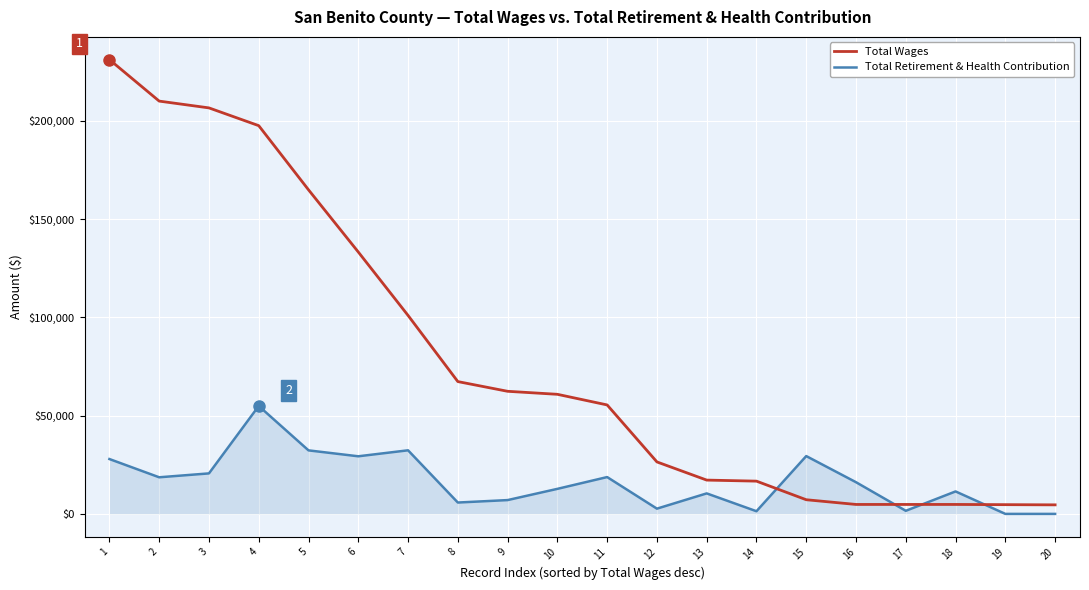

Is it true that Total Retirement & Health Contribution equals 10429 at 13?

True